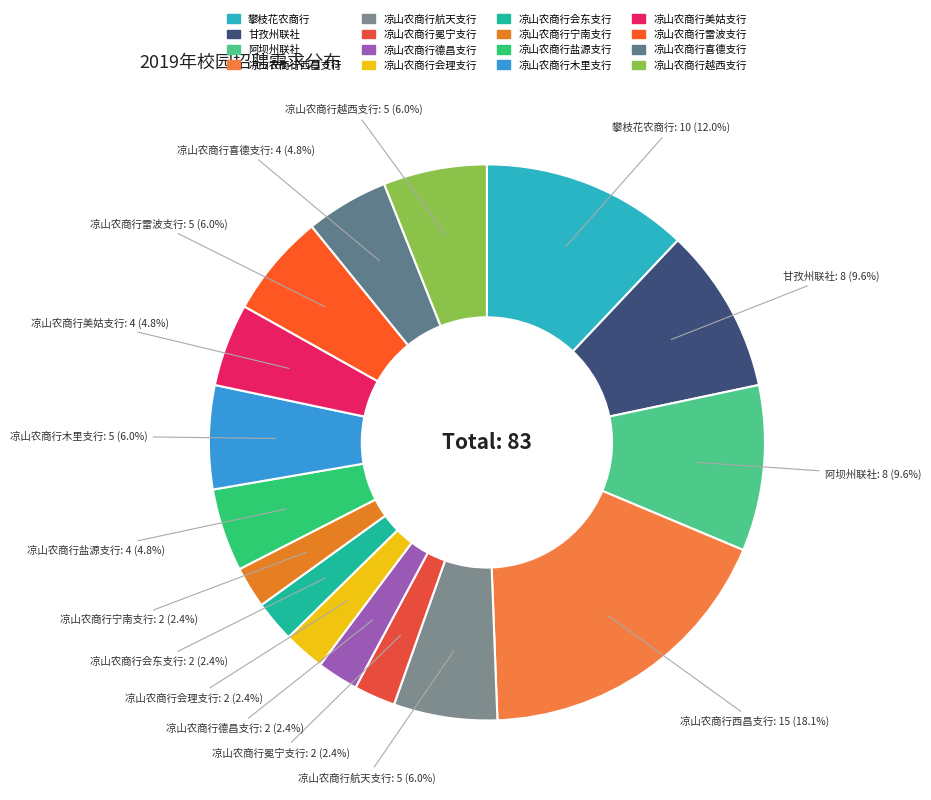

Is it true that 凉山农商行德昌支行 is 2% of the pie?

True